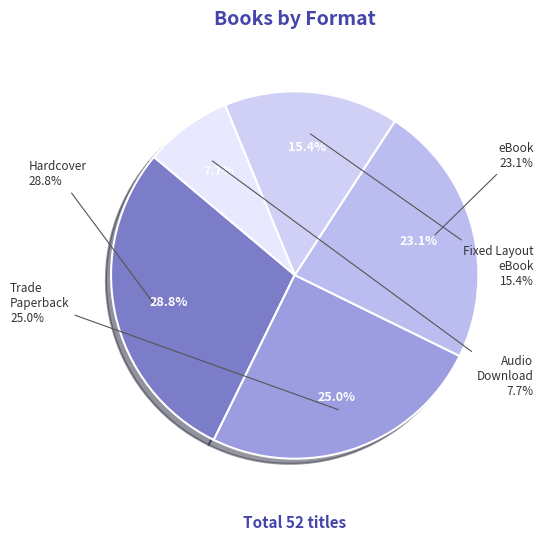

Combined, what portion of the pie is Audio Download and Trade Paperback?

32.7%